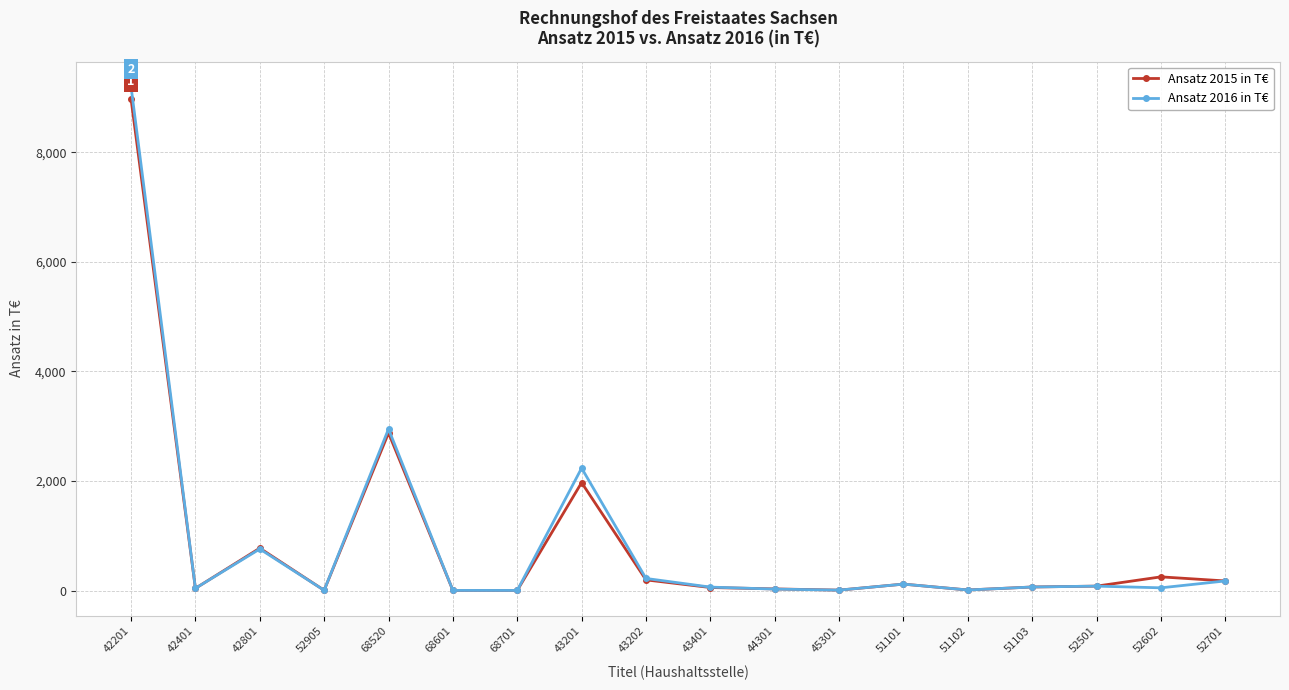

Read the Ansatz 2016 in T€ value at 43202.

221.0